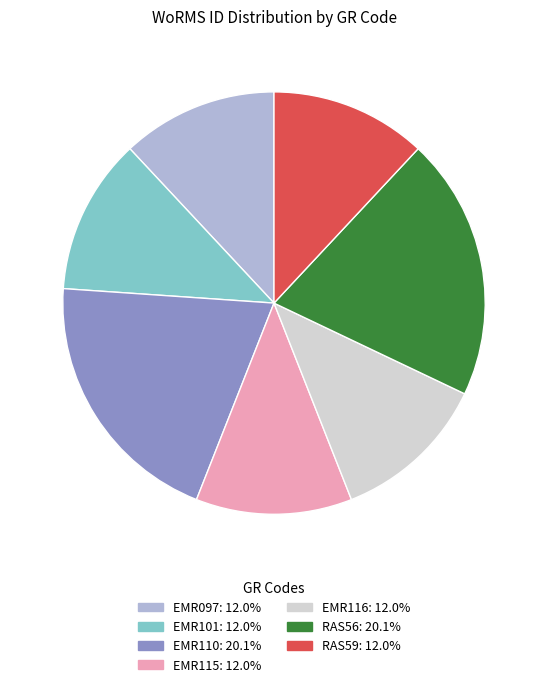

Which has a higher value, EMR110 or RAS59?

EMR110